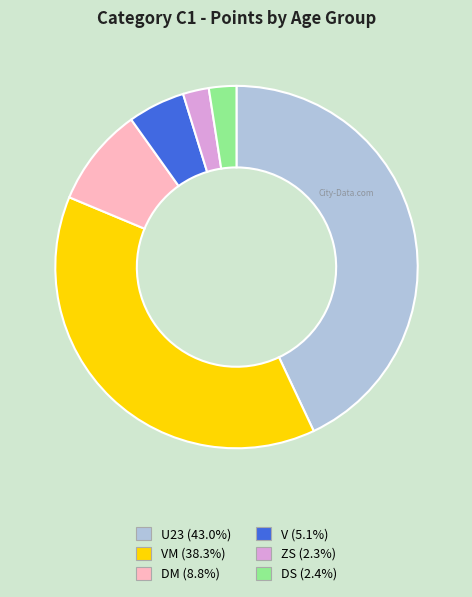

Is there any slice that represents more than half of the pie?

No